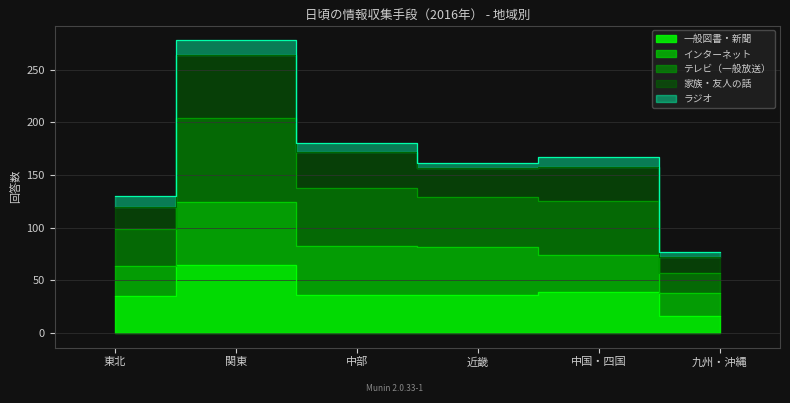

Which category has the highest value in the テレビ（一般放送） series?

関東